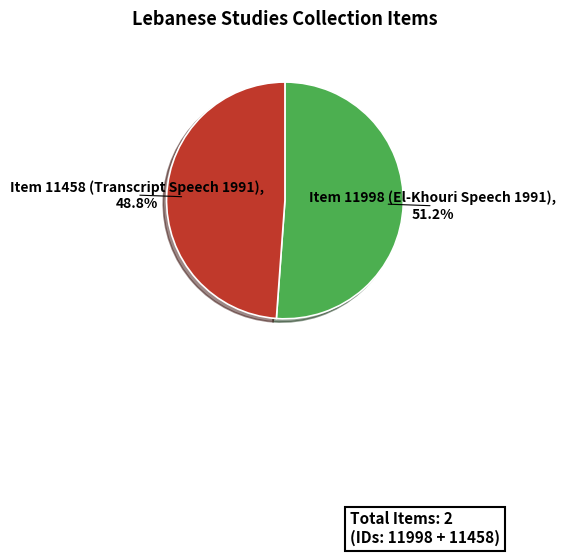

Which slice represents more than half of the pie?

Item 11998 (El-Khouri Speech 1991)